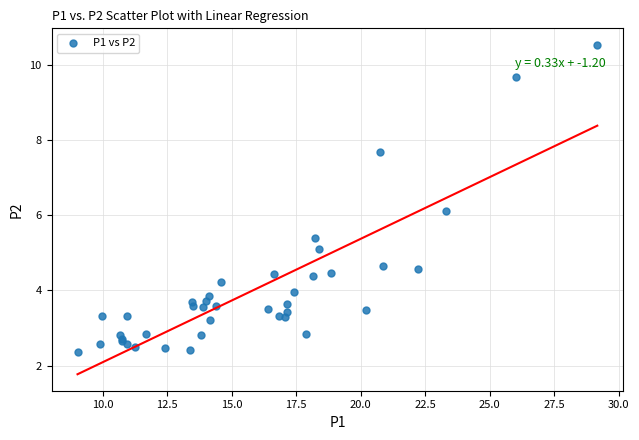

What Y value in the scatter plot is closest to 6?

6.1